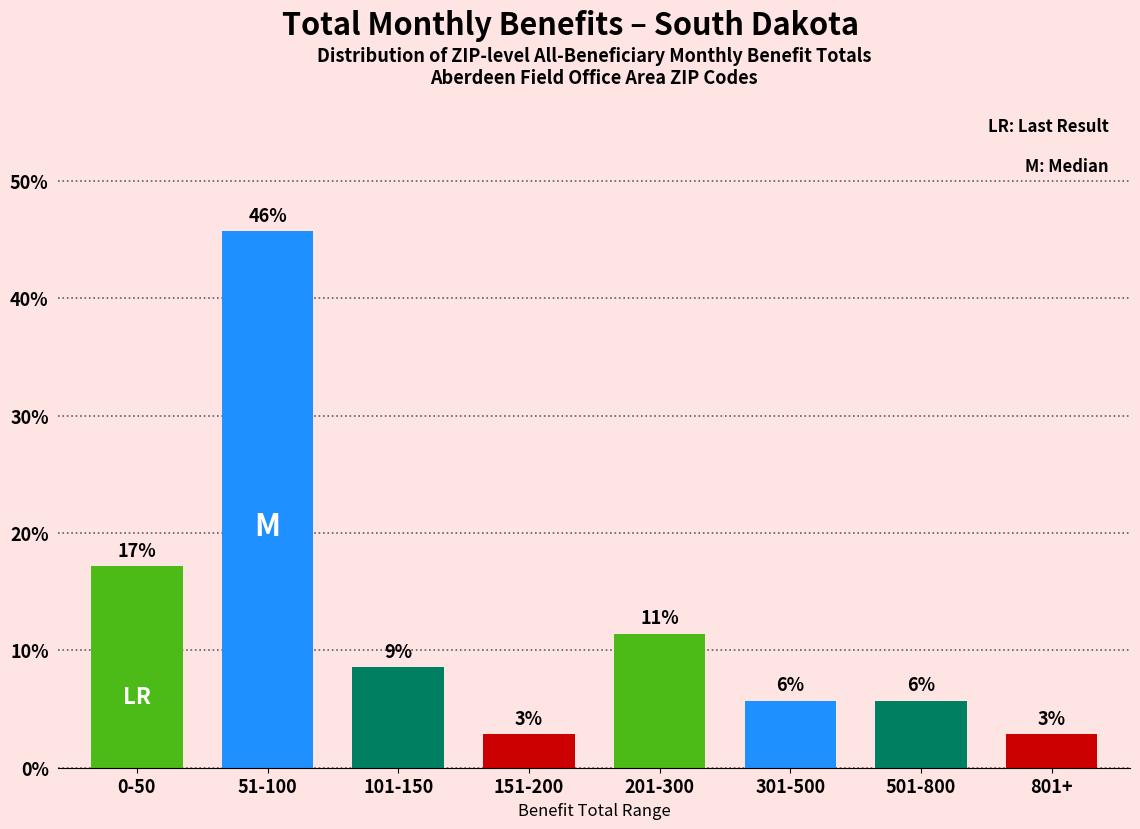

Does the chart contain any negative values?

No